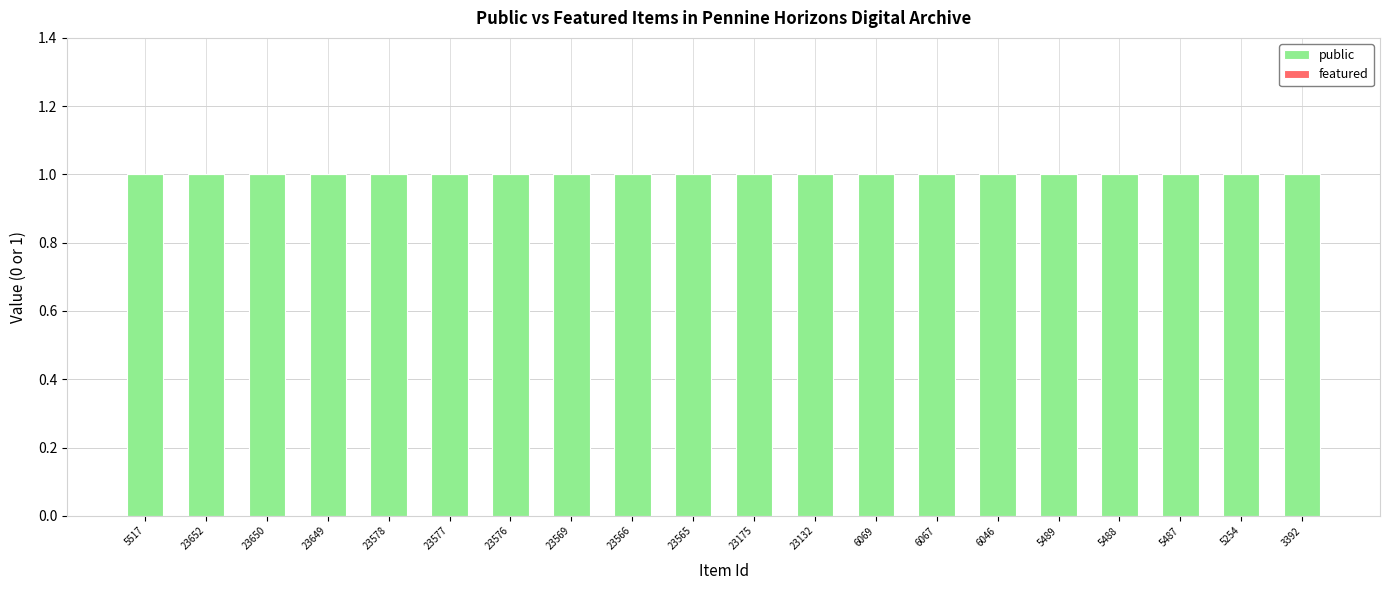

Reading left to right, list all the values displayed in this chart.

public: 1	1	1	1	1	1	1	1	1	1	1	1	1	1	1	1	1	1	1	1
featured: 0	0	0	0	0	0	0	0	0	0	0	0	0	0	0	0	0	0	0	0